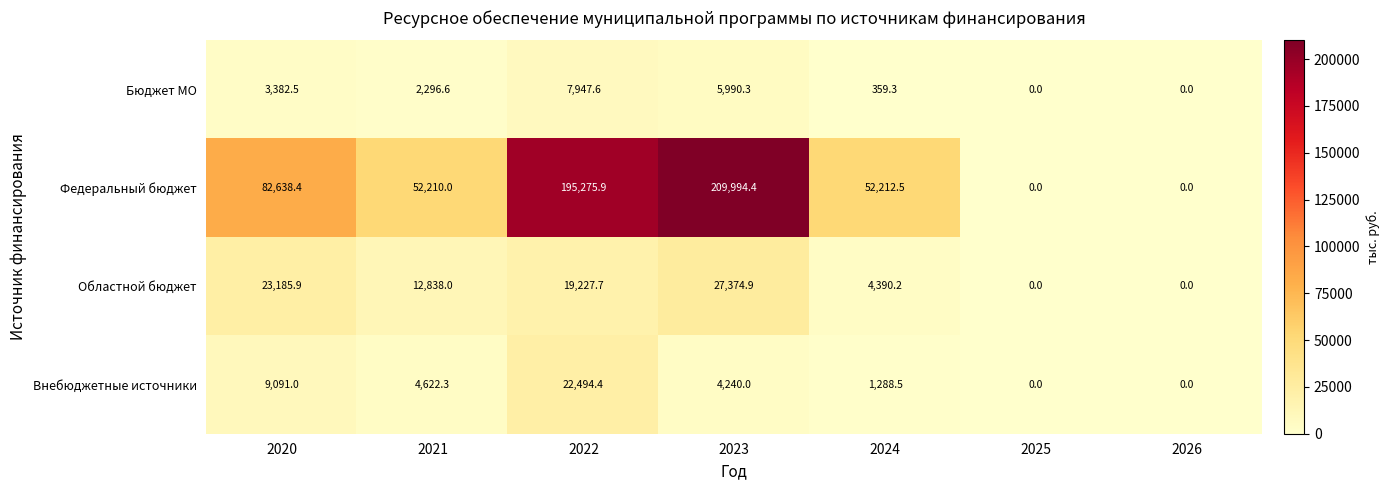

Where does the Внебюджетные источники series first go above 4240?

2020